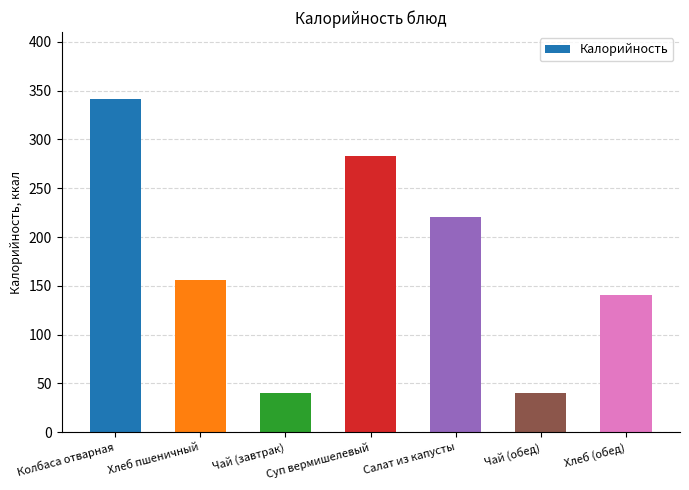

True or false: the data shows 61.3 at Хлеб пшеничный.

False